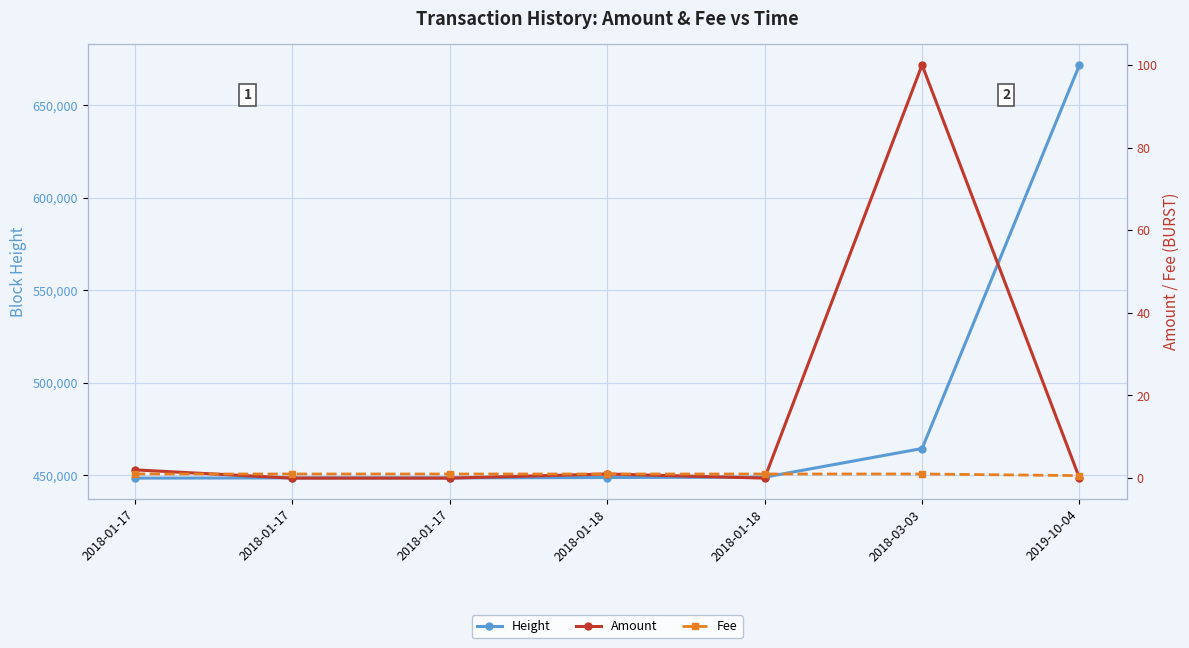

List the labels in order of Fee value, smallest first.

2019-10-04, 2018-01-17, 2018-01-17, 2018-01-17, 2018-01-18, 2018-01-18, 2018-03-03